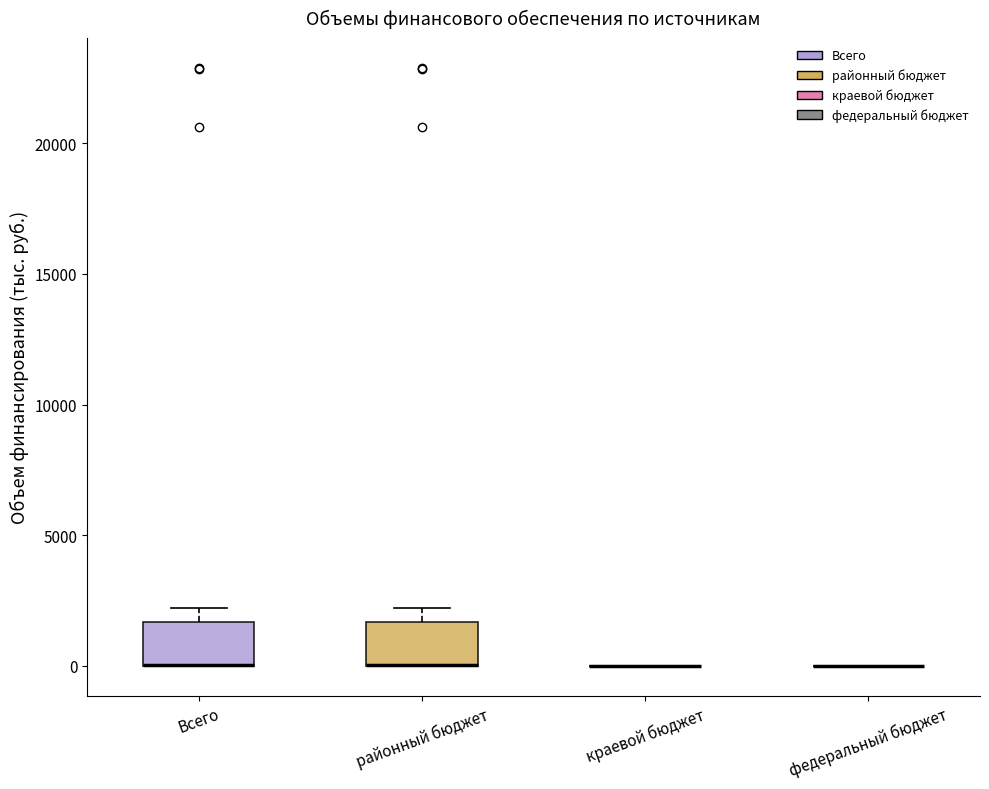

Reading left to right, transcribe this box plot: for each box, give where its median line is, the range the box spans, and where its two whiskers end, as read against the y-axis. The values are not printed on the chart, so give them approximately, as read against the axis.

Всего: median 0 (drawn on the box's lower edge), box 0 to 1500, whiskers 0 to 2000
районный бюджет: median 0 (drawn on the box's lower edge), box 0 to 1500, whiskers 0 to 2000
краевой бюджет: box collapsed to a line at 0, whiskers 0 to 0
федеральный бюджет: box collapsed to a line at 0, whiskers 0 to 0